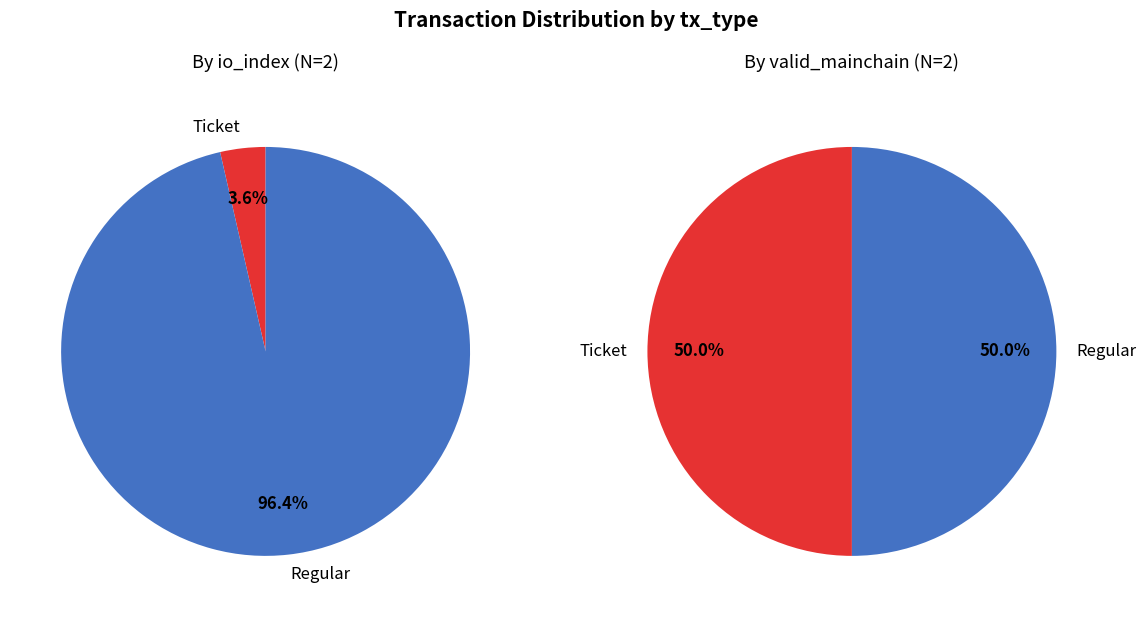

The io_index=27 slice represents 4% of the pie. True or false?

True